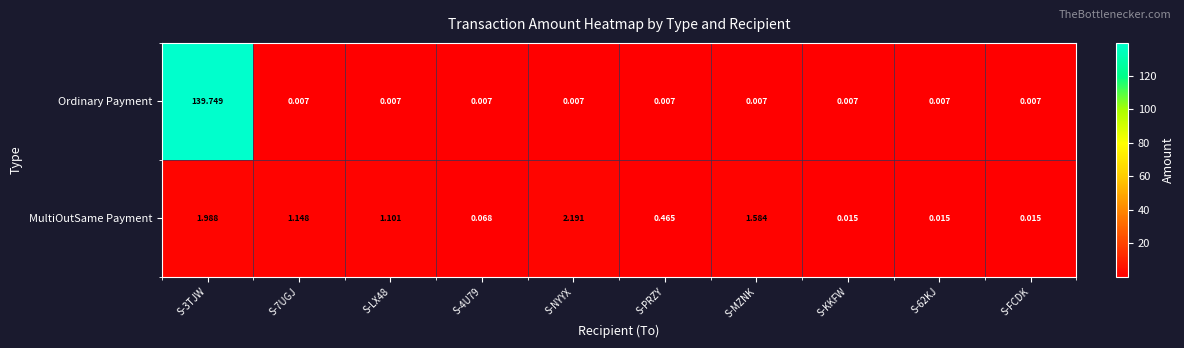

Which series changed the most between S-4U79 and S-FCDK?

MultiOutSame Payment